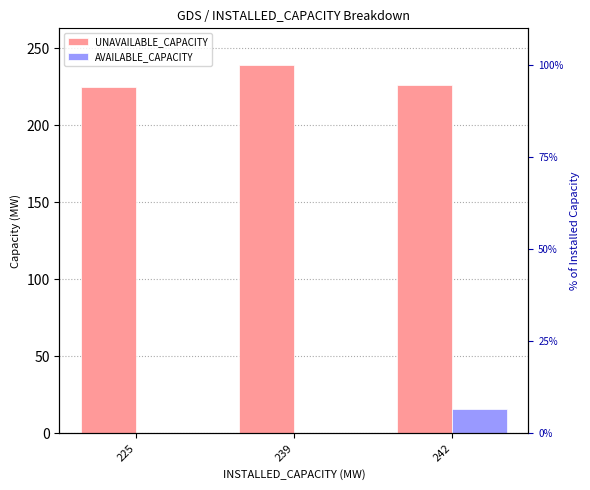

What are all the series names shown in the legend?

UNAVAILABLE_CAPACITY, AVAILABLE_CAPACITY